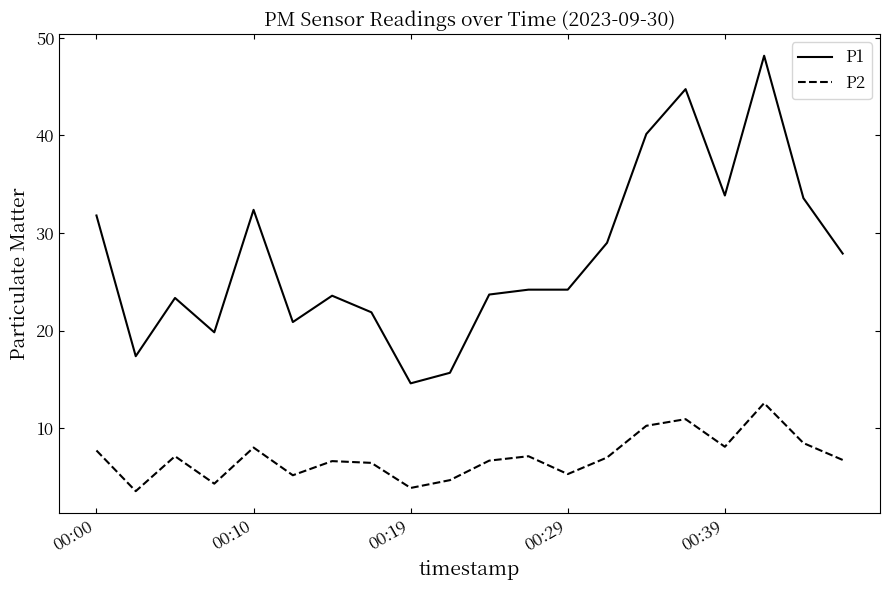

Which series has the widest spread of values?

P1